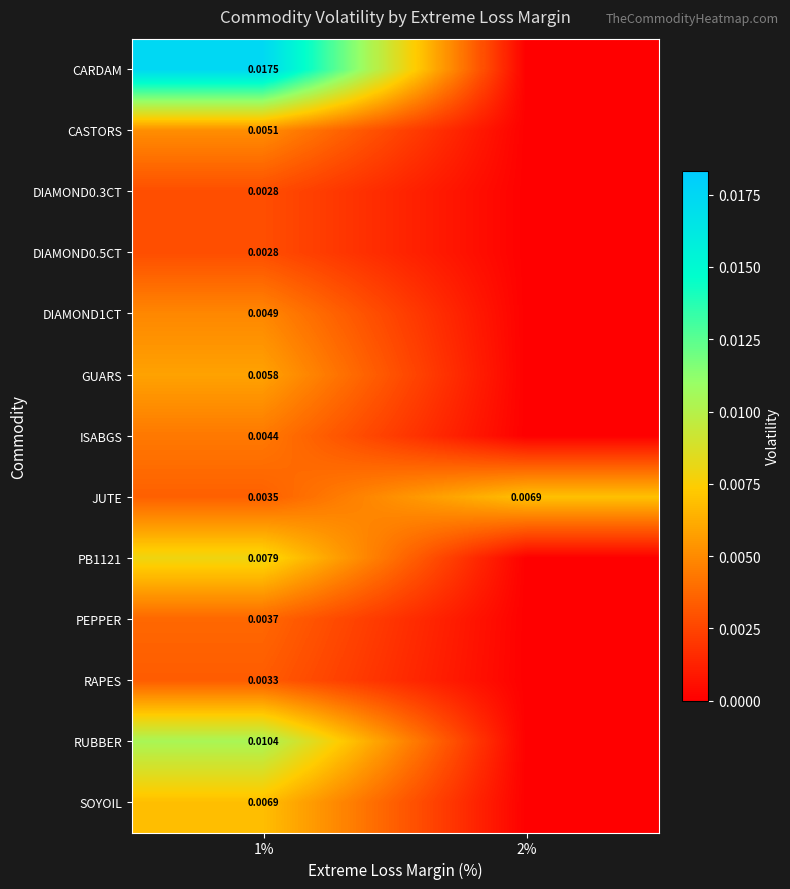

Is the value of PB1121 at 1% greater than the value of DIAMOND1CT at 1%?

Yes